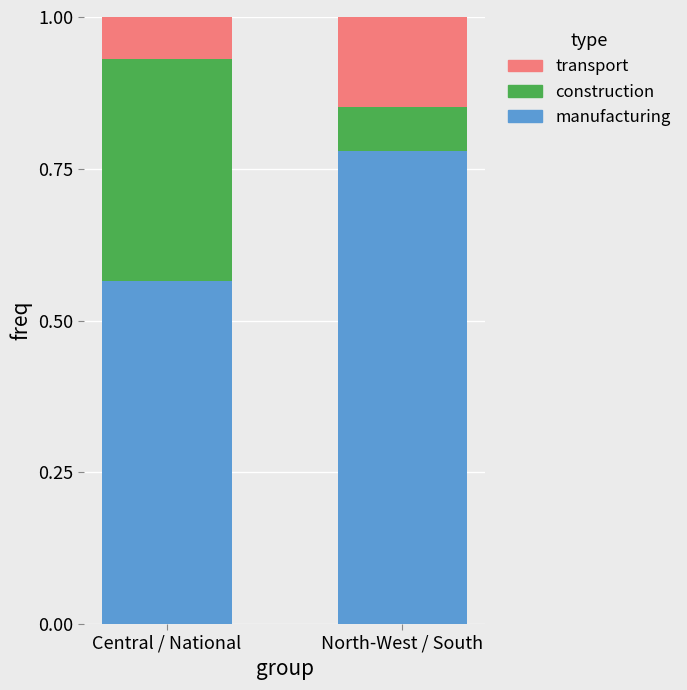

What is the sum of all manufacturing values?

1.3